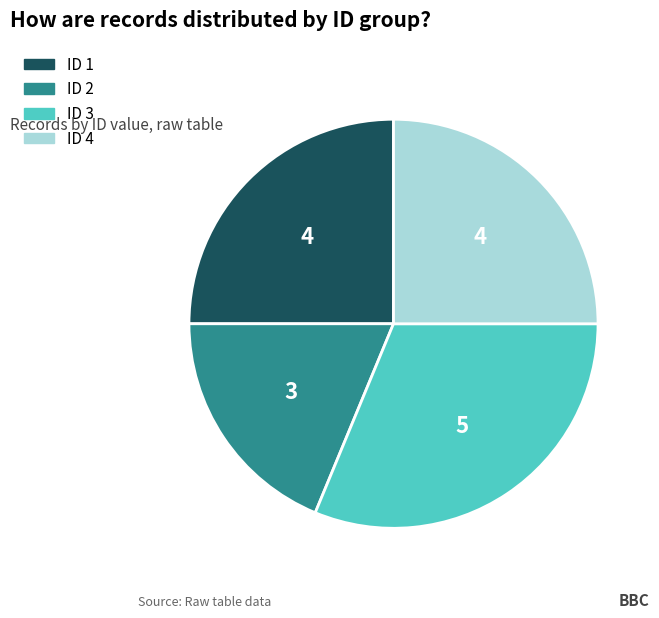

Does any single category account for the majority?

No